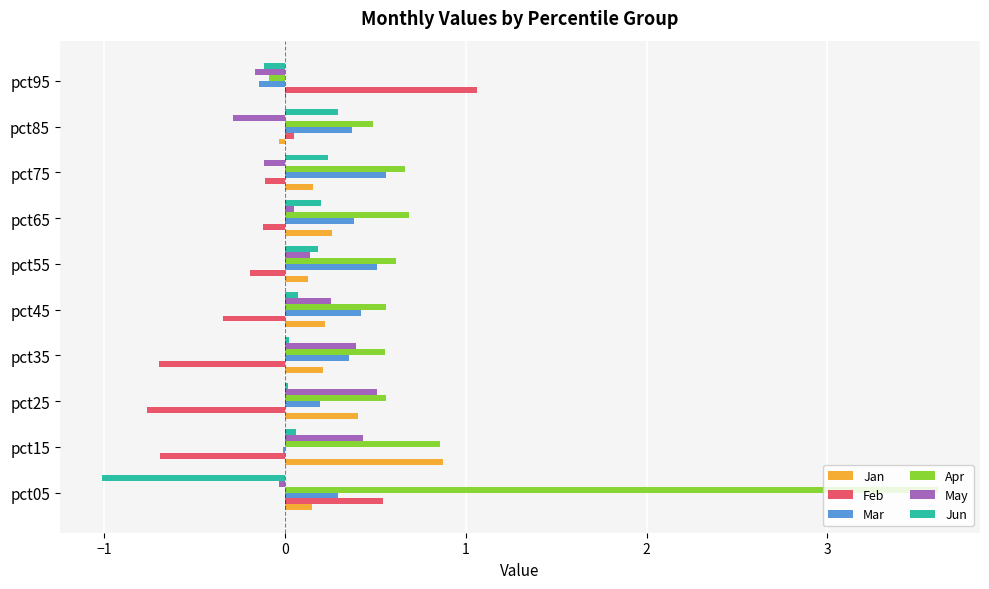

Which series changed the most between pct55 and pct95?

Feb